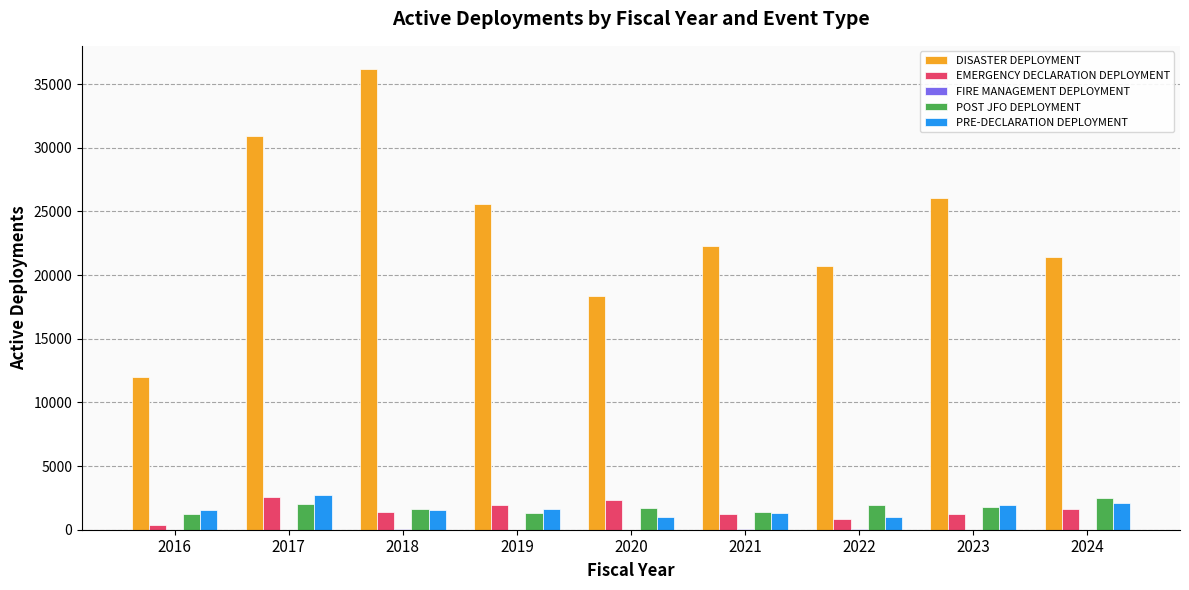

What is the total value across all series at 2021?

26230